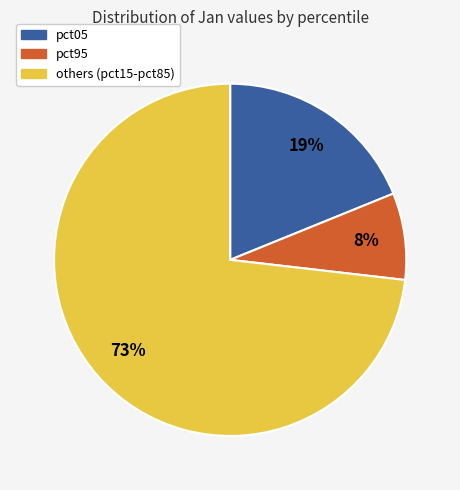

Is there any slice that represents more than half of the pie?

Yes